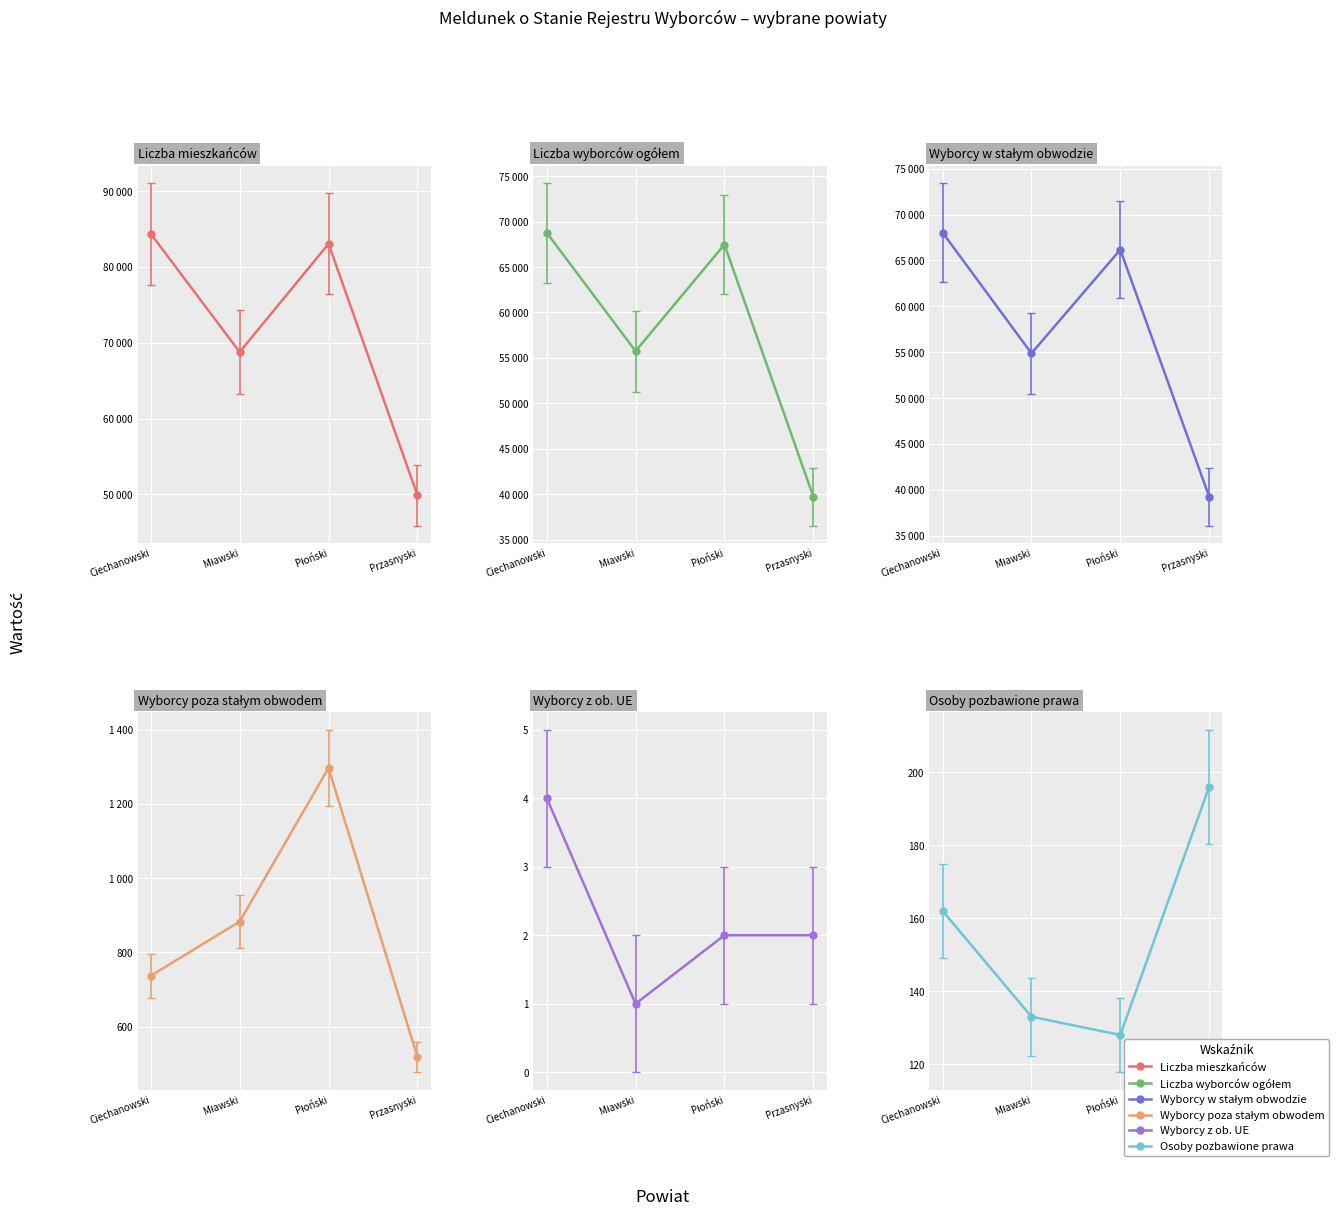

What is the sum of all Osoby pozbawione prawa values?

619